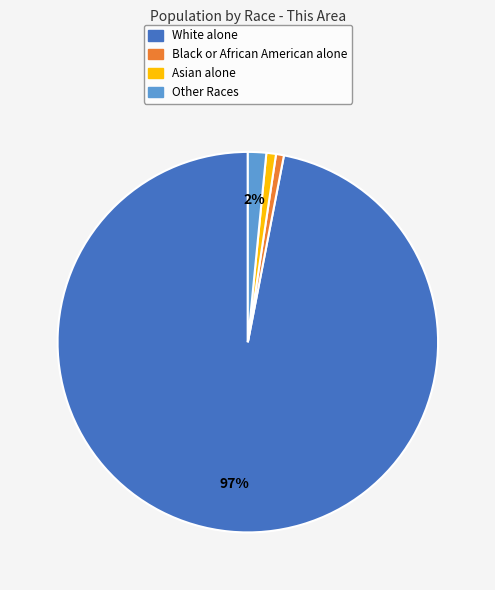

Is the sum of Black or African American alone and White alone greater than half?

Yes